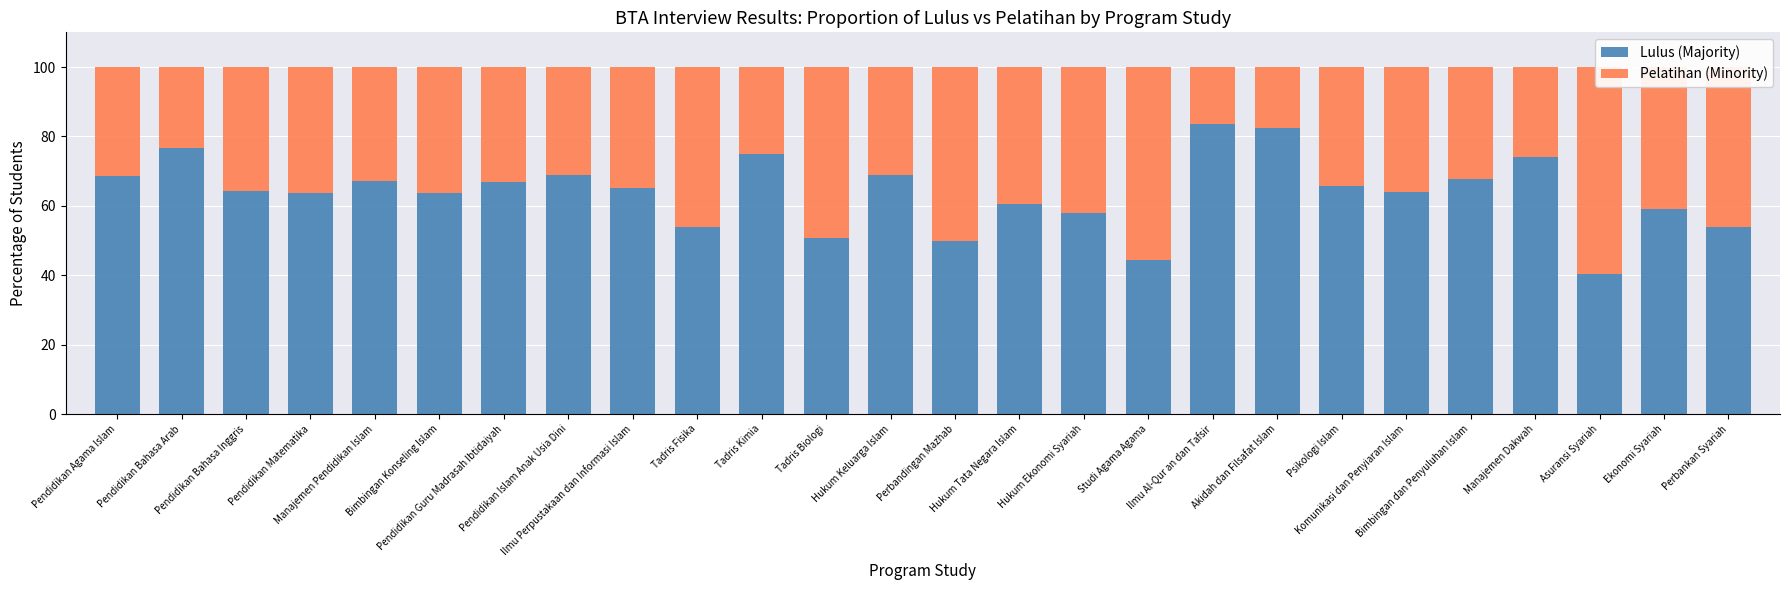

At which category is the sum across all series the highest?

Bimbingan Konseling Islam